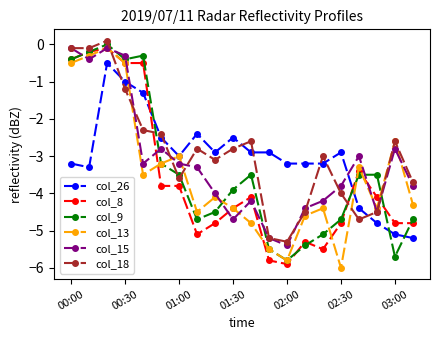

At how many categories does at least one series exceed -2?

5